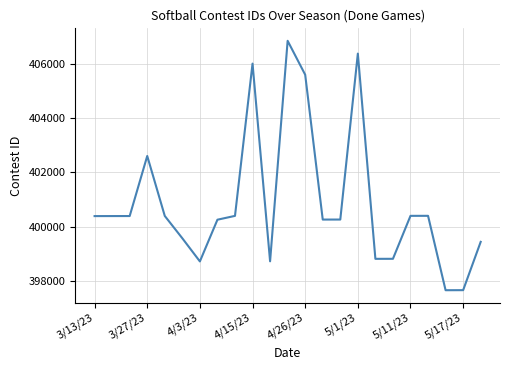

What is the difference between the maximum and minimum values?

9179